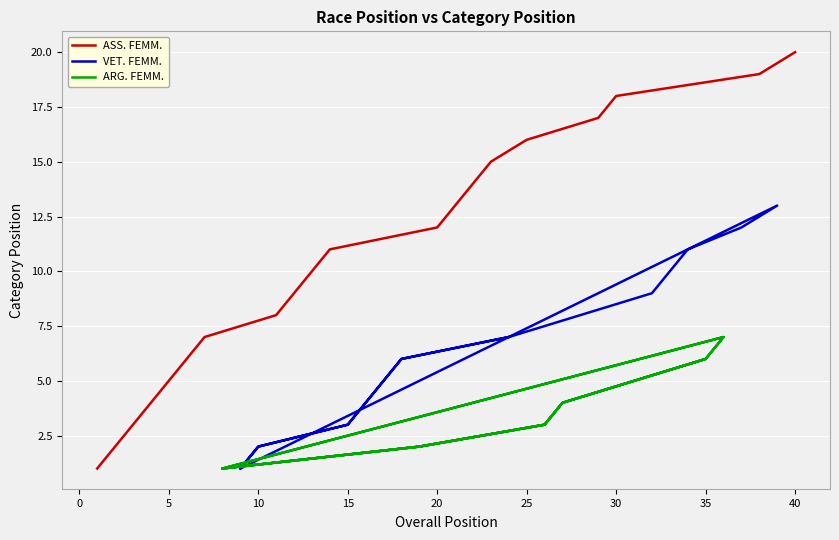

Is it true that ASS. FEMM. equals 12 at 20?

True